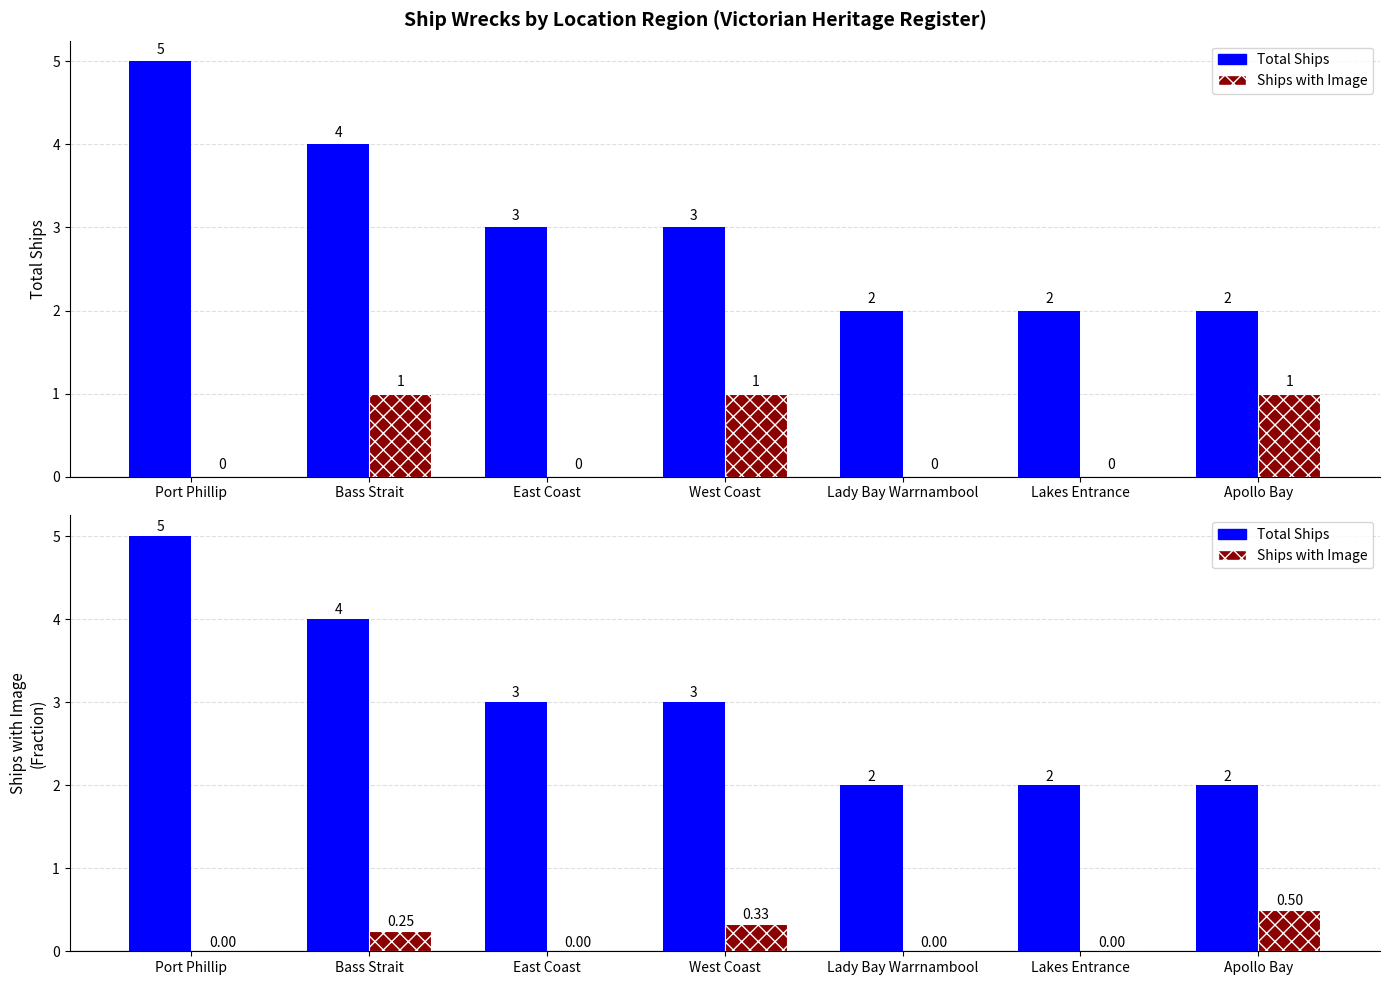

Which category has the highest value in the Total Ships series?

Port Phillip